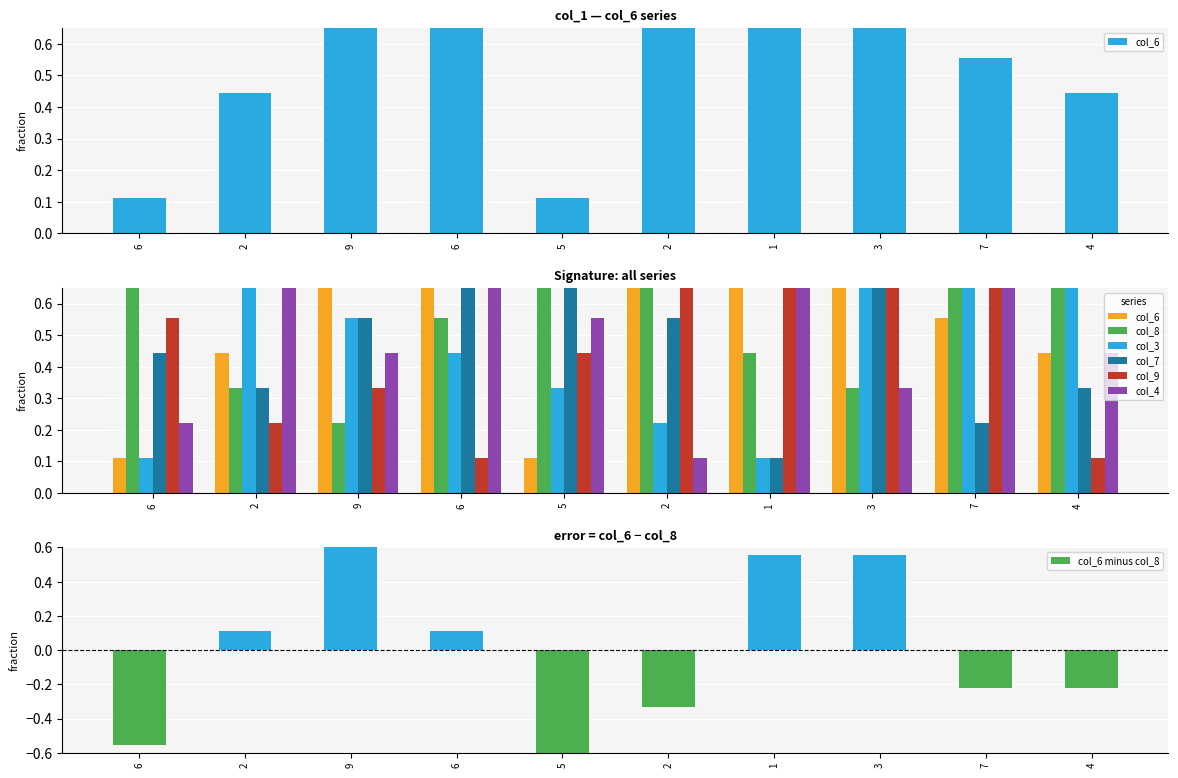

Reading left to right, extract all data points from this chart.

col_6: 0.1	0.4	1.0	0.7	0.1	0.7	1.0	0.9	0.6	0.4
col_8: 0.7	0.3	0.2	0.6	0.9	1.0	0.4	0.3	0.8	0.7
col_3: 0.1	0.9	0.6	0.4	0.3	0.2	0.1	0.8	0.7	0.9
col_7: 0.4	0.3	0.6	0.8	0.7	0.6	0.1	1.0	0.2	0.3
col_9: 0.6	0.2	0.3	0.1	0.4	0.8	1.0	0.7	0.9	0.1
col_4: 0.2	1.0	0.4	0.9	0.6	0.1	0.7	0.3	0.8	0.4